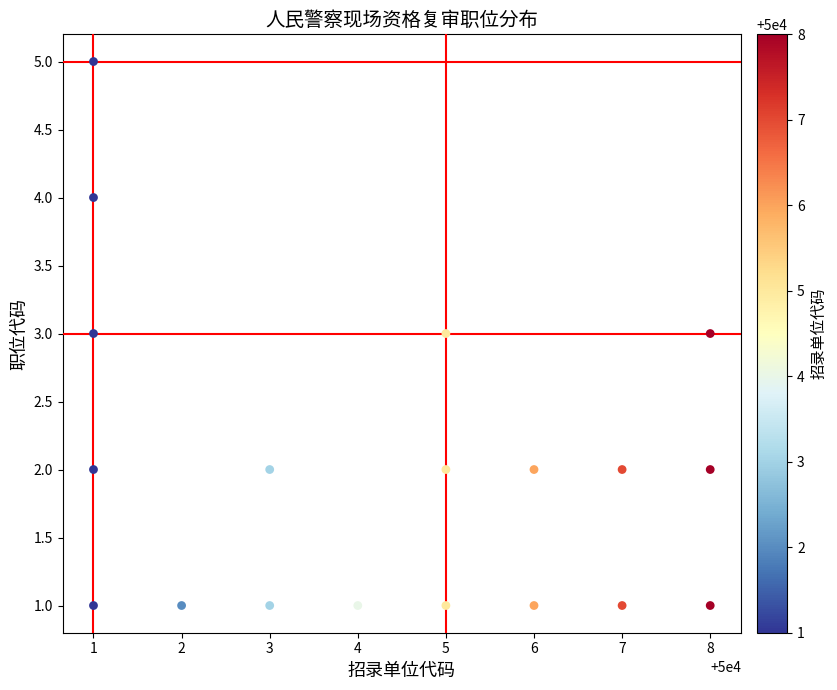

What is the range of Y values (max minus min)?

4